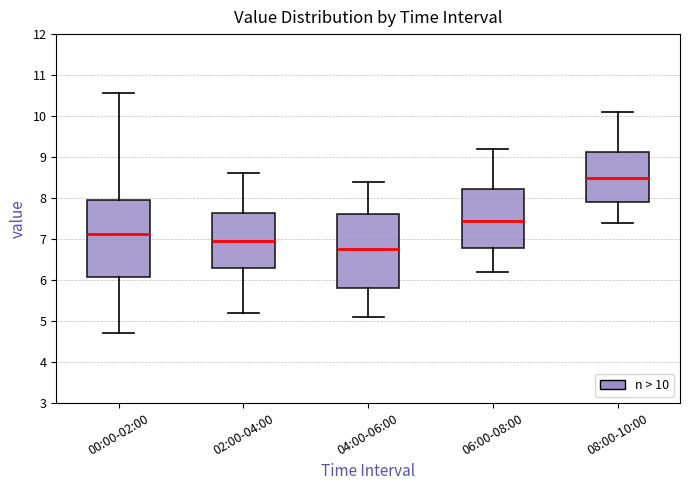

Which box's median line is the highest?

08:00-10:00